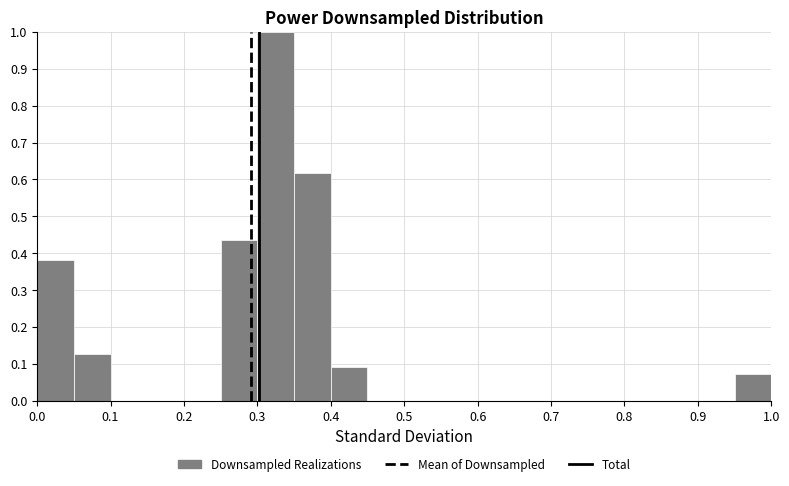

Reading left to right, list every bar in this chart as the range it spans on the x-axis followed by its height. The values are not printed on the chart, so give them approximately, as read against the axis.

0.00 to 0.05: 0.38
0.05 to 0.10: 0.13
0.10 to 0.15: 0
0.15 to 0.20: 0
0.20 to 0.25: 0
0.25 to 0.30: 0.44
0.30 to 0.35: 1.00
0.35 to 0.40: 0.62
0.40 to 0.45: 0.09
0.45 to 0.50: 0
0.50 to 0.55: 0
0.55 to 0.60: 0
0.60 to 0.65: 0
0.65 to 0.70: 0
0.70 to 0.75: 0
0.75 to 0.80: 0
0.80 to 0.85: 0
0.85 to 0.90: 0
0.90 to 0.95: 0
0.95 to 1.00: 0.07